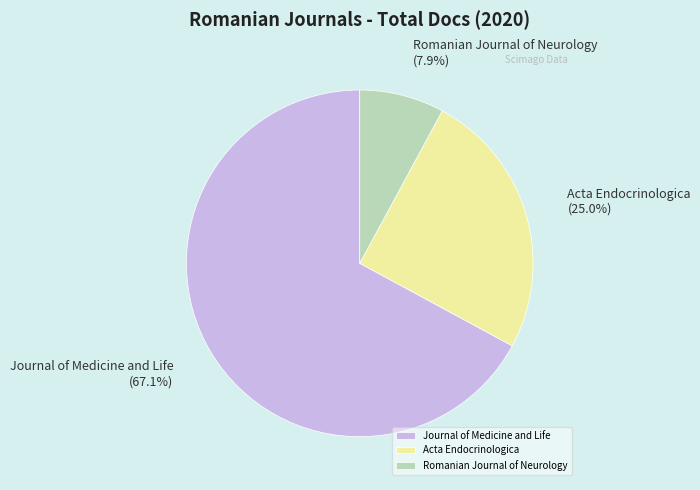

Rank the categories by value from highest to lowest.

Journal of Medicine and Life, Acta Endocrinologica, Romanian Journal of Neurology